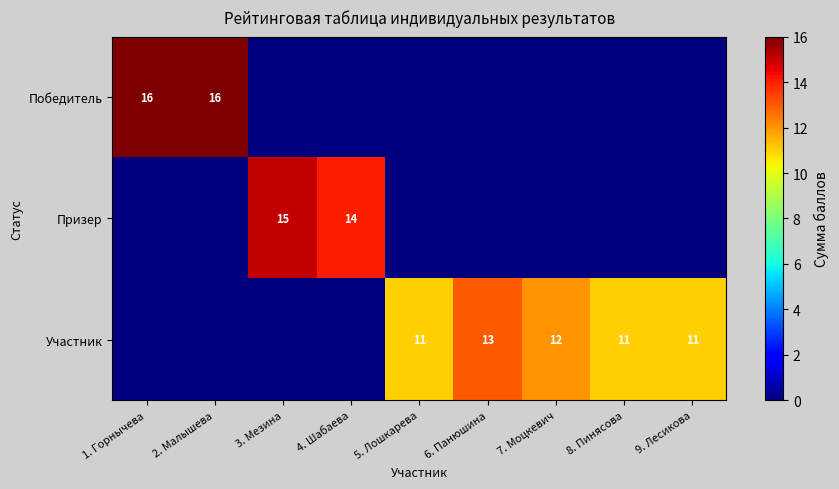

The value of Участник at 5. Лошкарева is 15. True or false?

False